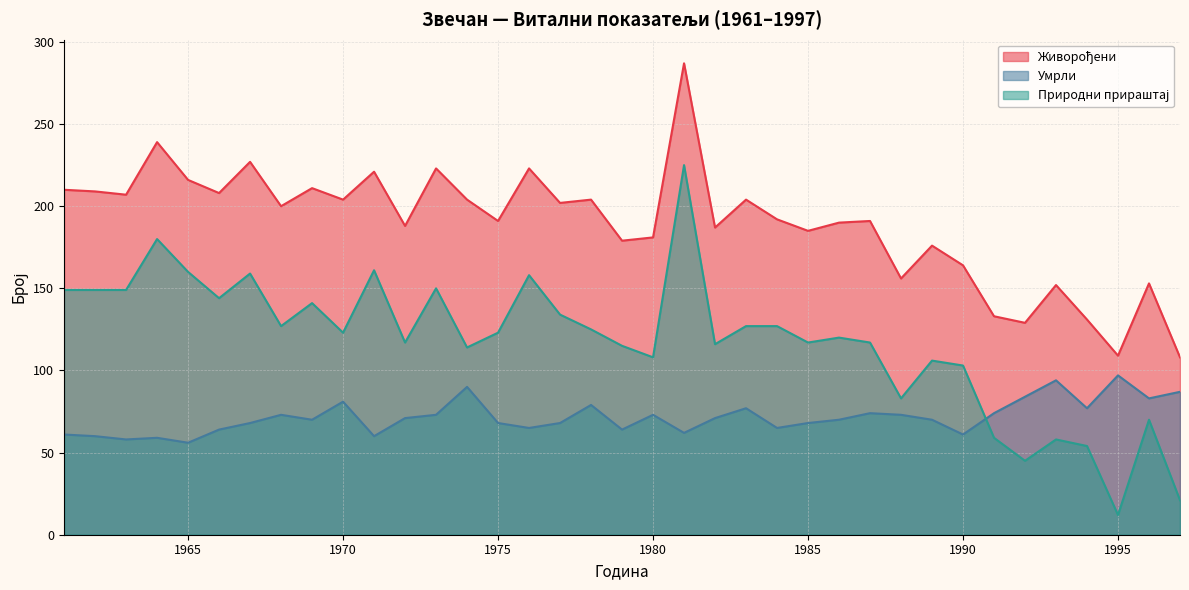

Between 1967 and 1981, which is larger?

1981